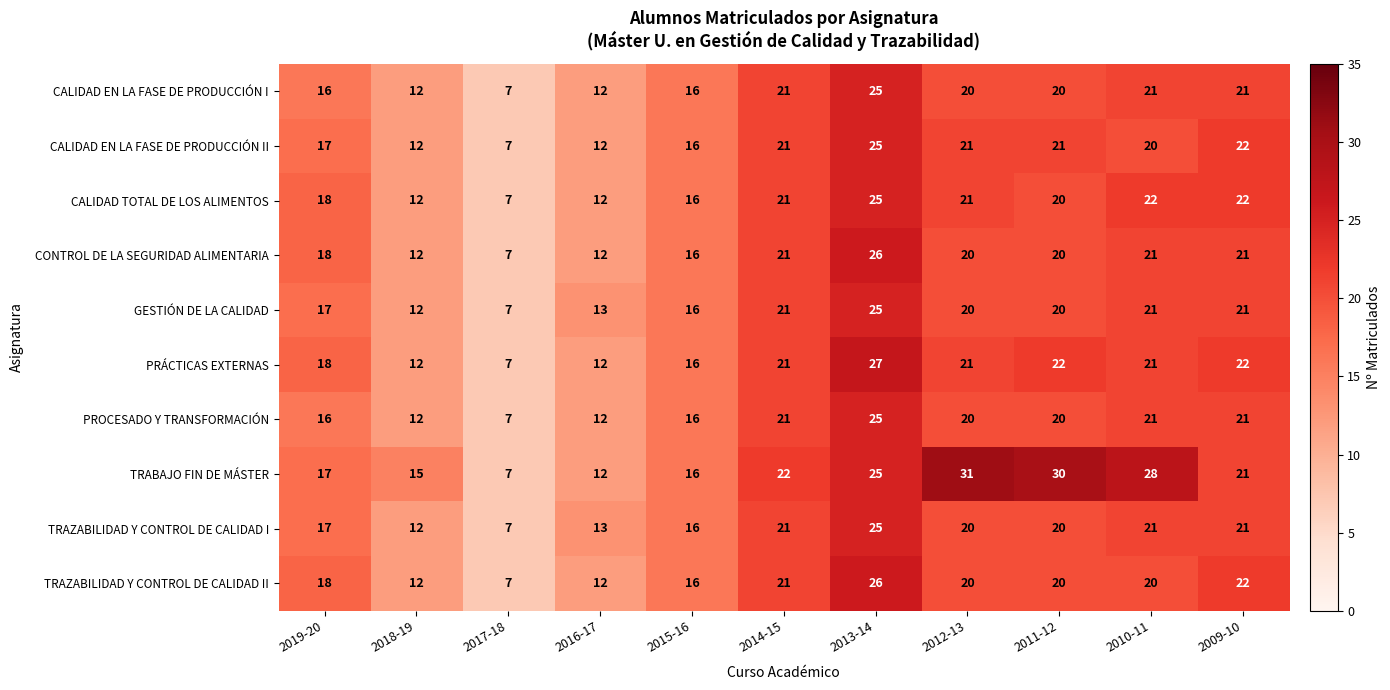

True or false: CALIDAD TOTAL DE LOS ALIMENTOS has a value of 21 at 2012-13.

True